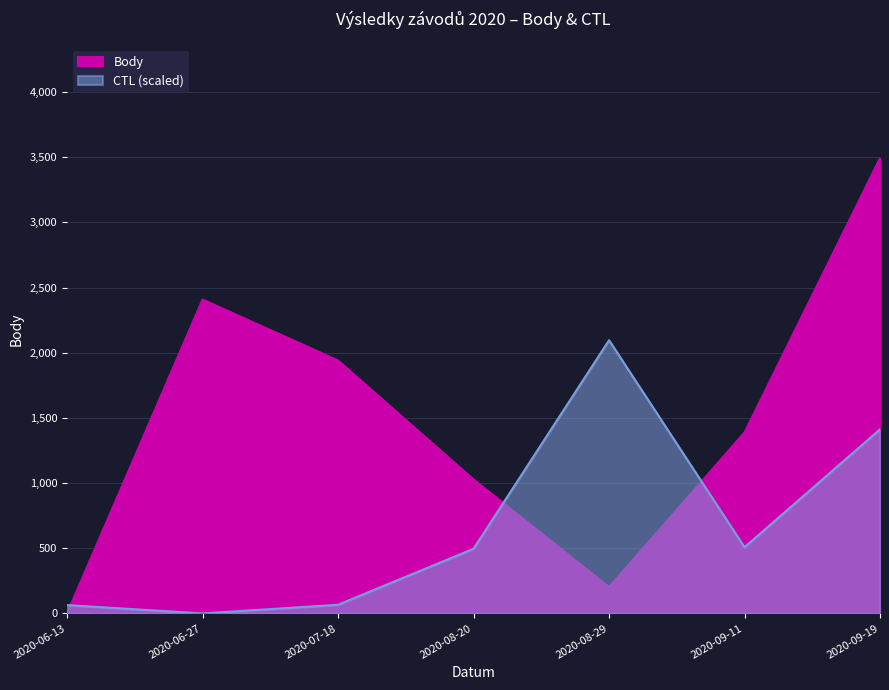

What is the label of the 2nd point from the left?

2020-06-27